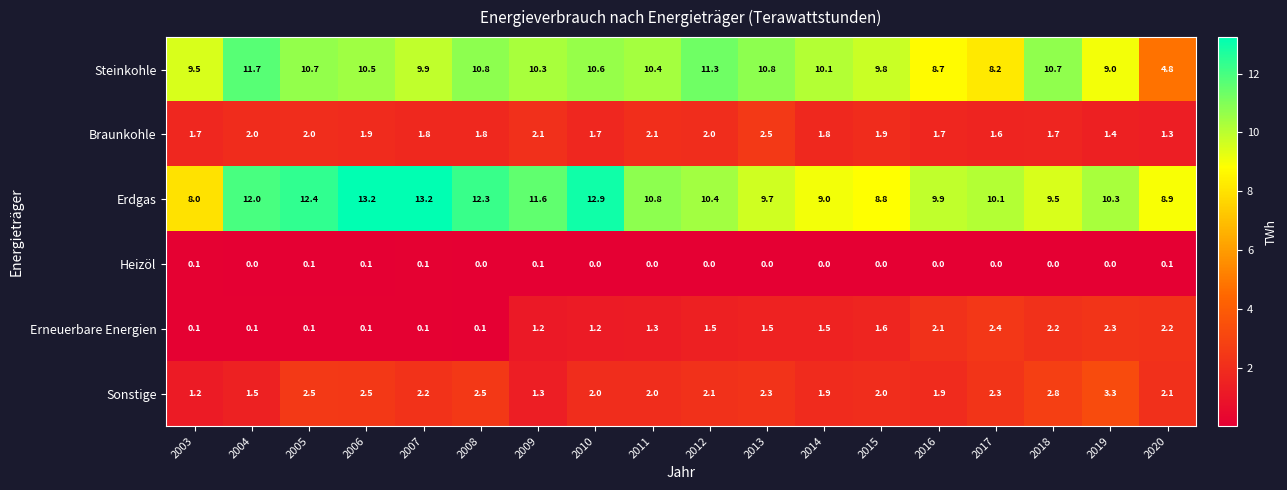

The value of Erneuerbare Energien at 2015 is 1.6. True or false?

True